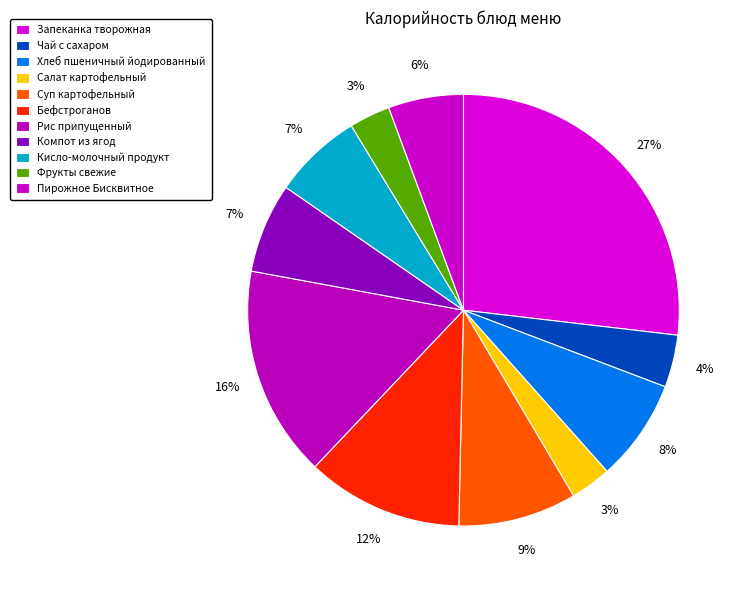

Rank the categories by value from lowest to highest.

Салат картофельный, Фрукты свежие, Чай с сахаром, Пирожное Бисквитное, Кисло-молочный продукт, Компот из ягод, Хлеб пшеничный йодированный, Суп картофельный, Бефстроганов, Рис припущенный, Запеканка творожная